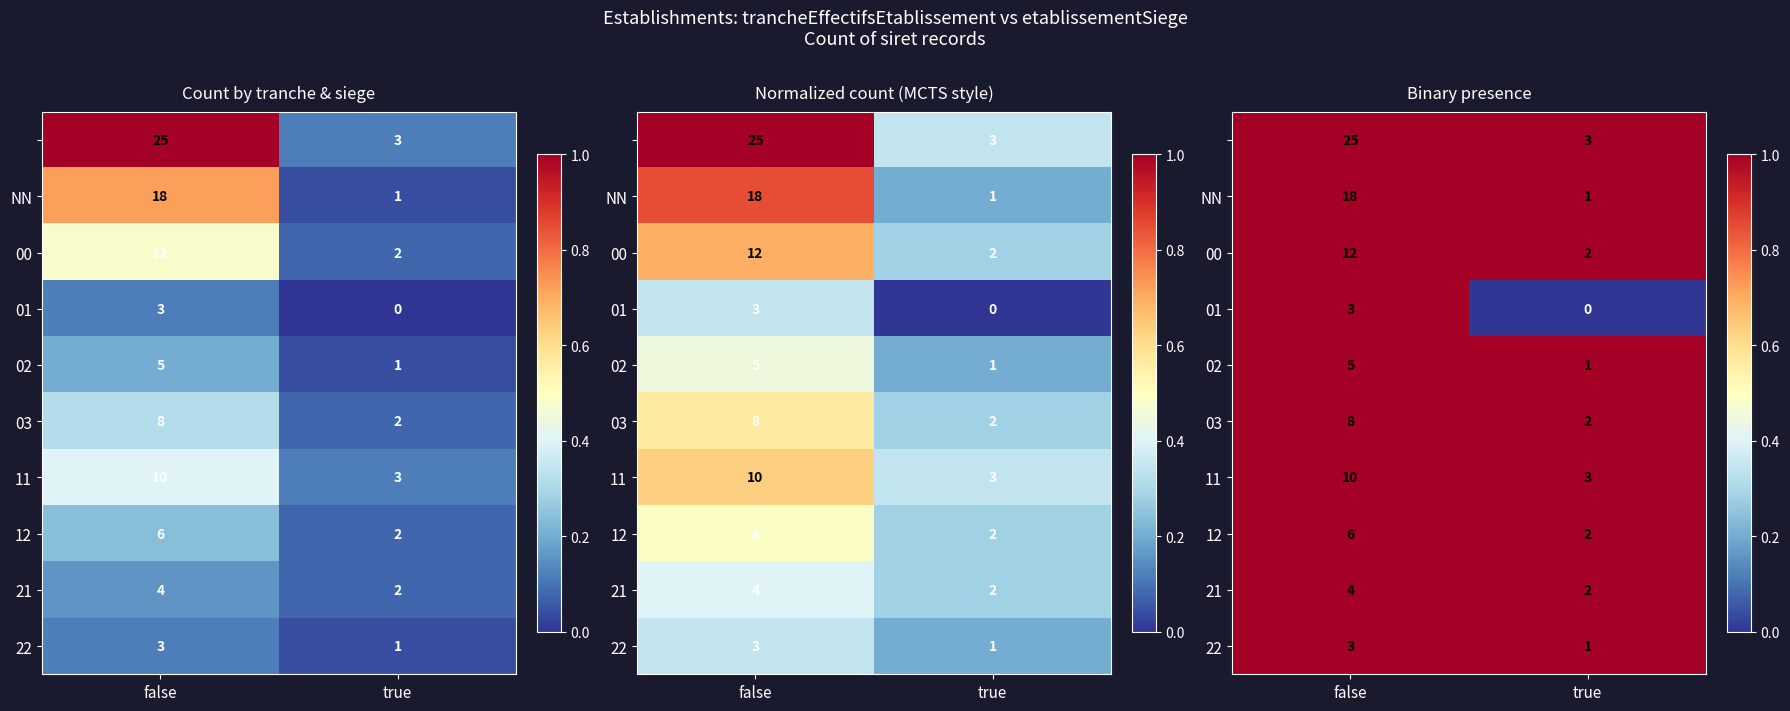

How many distinct data groups are displayed?

10